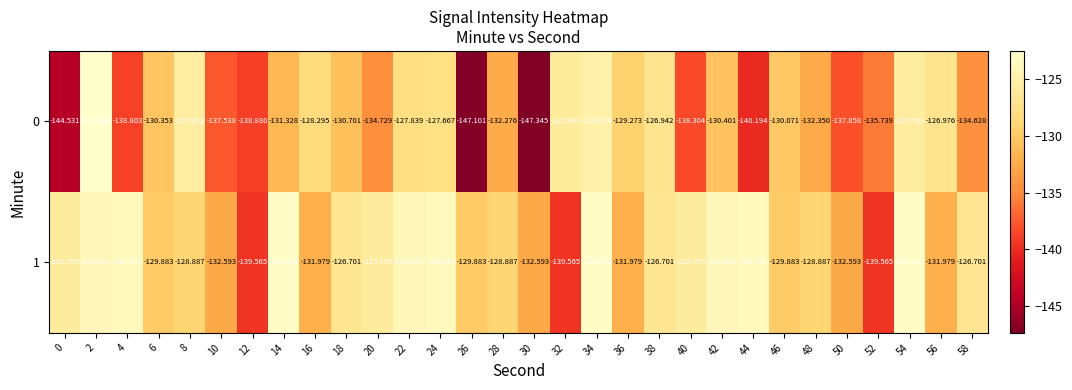

Is the value of 1 at 58 greater than the value of 0 at 22?

Yes